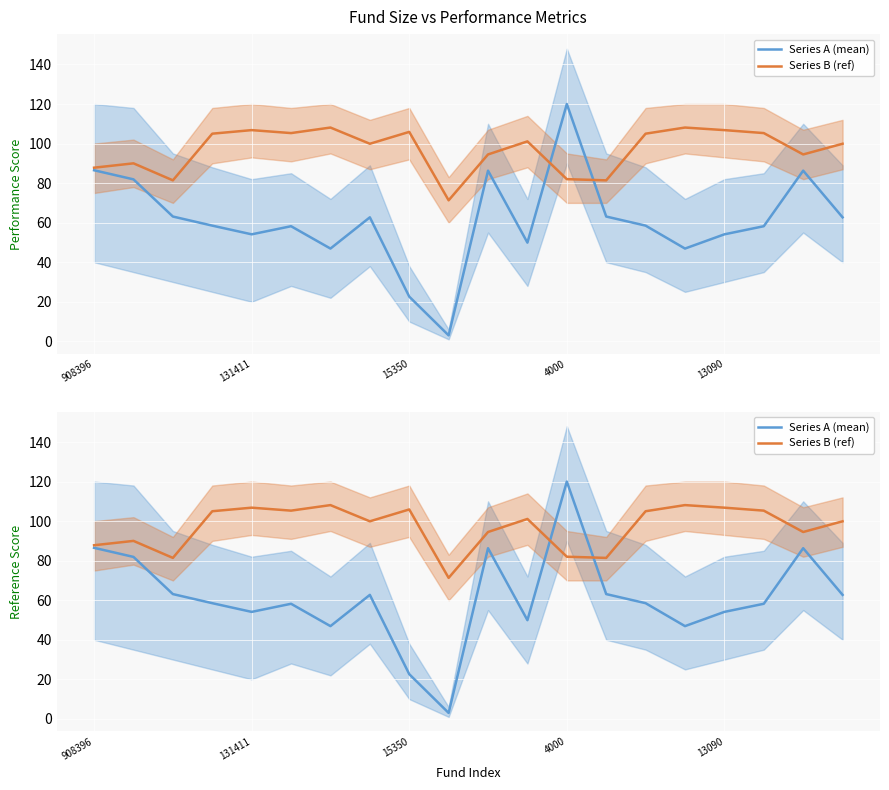

What position from the left is 4000?

4